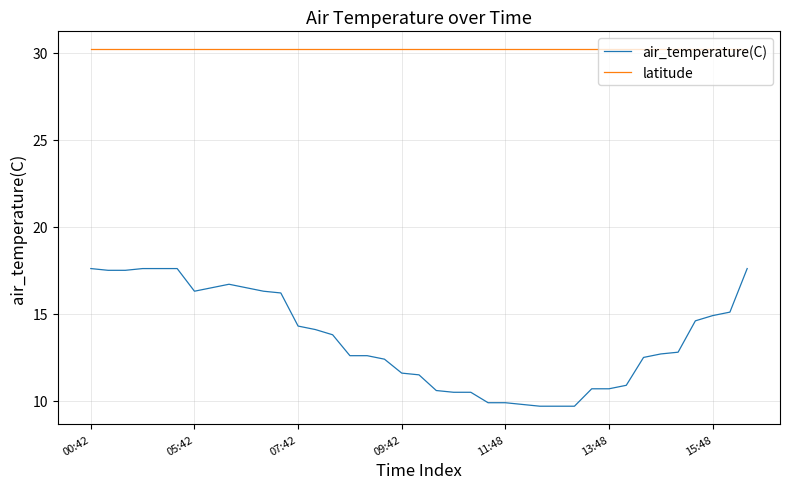

Is this an area chart (filled region under the line)?

No